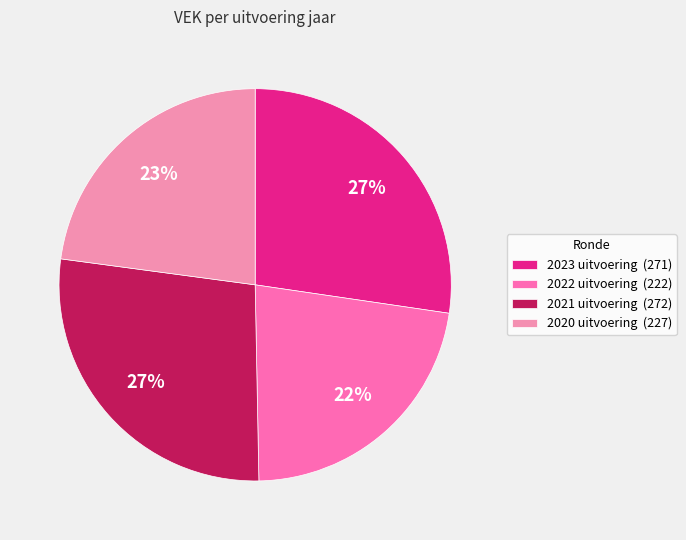

To the nearest percent, what percentage of the pie is 2020 uitvoering?

23%